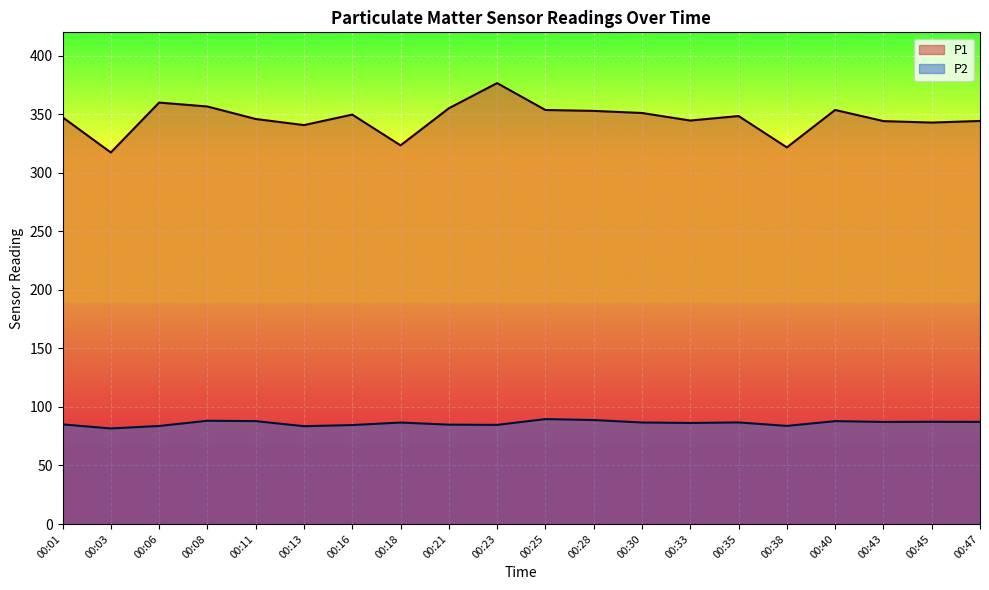

At which label does P1 first exceed 348?

00:06